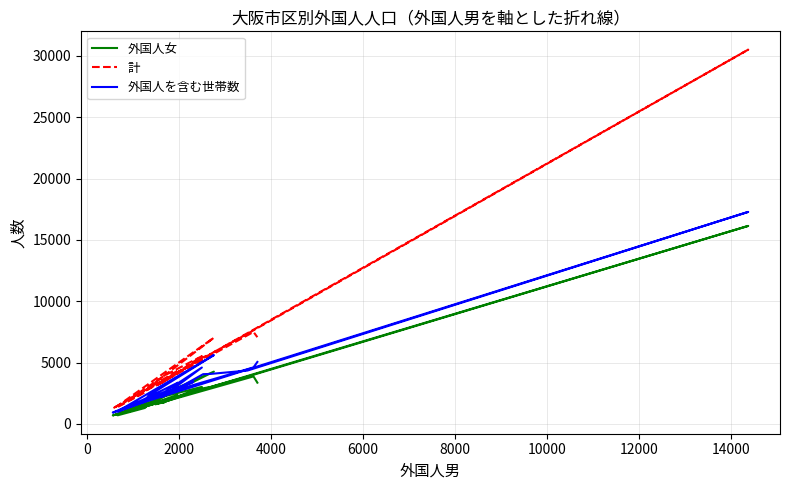

Reading left to right, extract all data points from this chart.

外国人女: 2350	1424	687	836	4258	1601	1296	698	2265	3015	1719	2900	3013	3855	16140	1040	2596	1013	1156	1609	1779	1598	3869	3358
計: 4321	2651	1255	1534	7022	2941	2561	1372	3972	5518	3359	5431	5710	7349	30514	1988	4915	1877	2171	3005	3480	3090	7494	7067
外国人を含む世帯数: 3339	1972	919	1074	5607	2291	1812	998	2635	4593	2188	4051	4074	4347	17283	1414	3421	1270	1591	2079	2458	2255	4605	5048